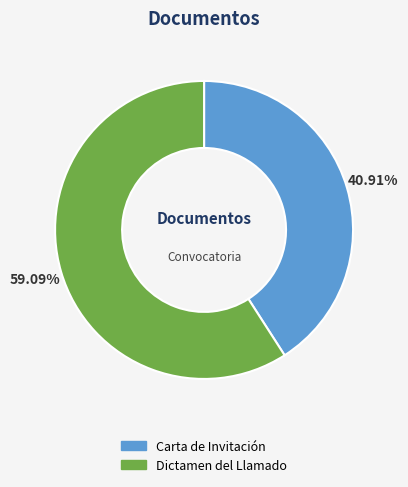

What percentage is the Dictamen del Llamado slice, to the nearest percent?

59%